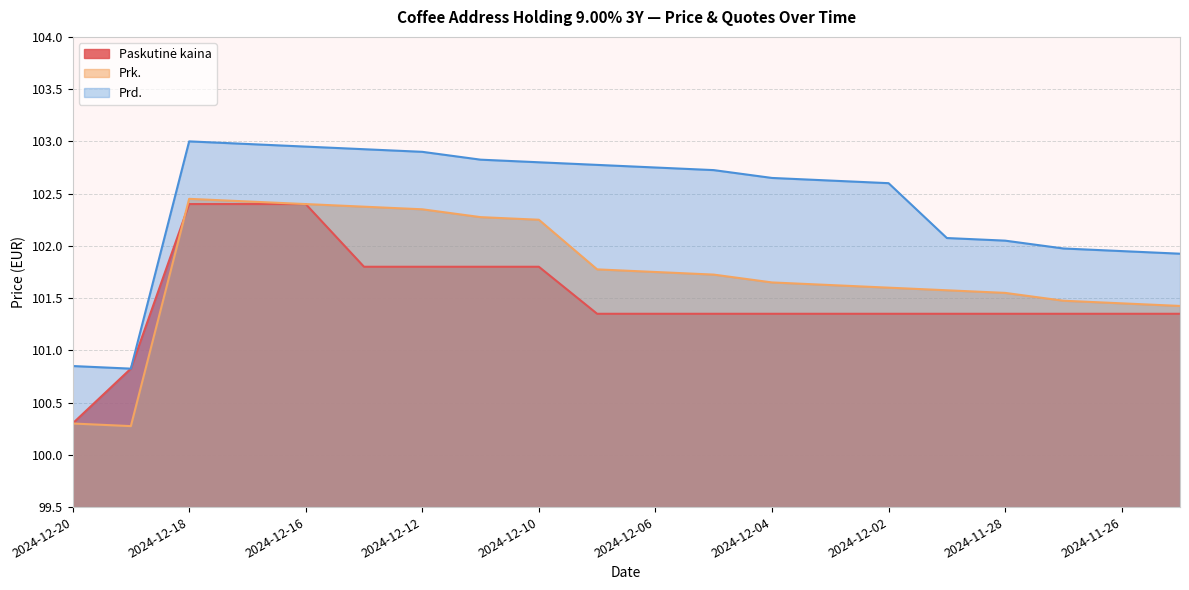

What is the label of the 11th point from the right?

2024-12-09